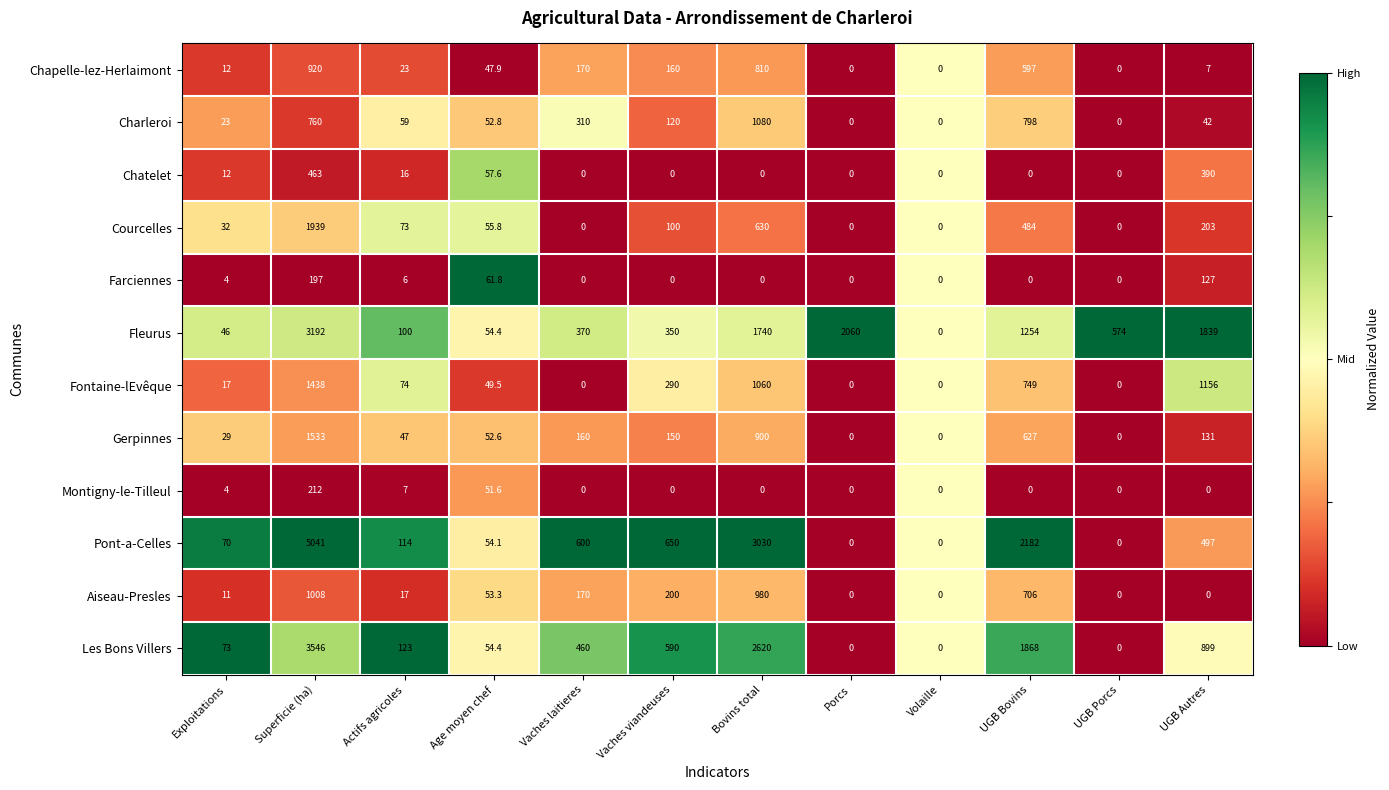

At which label is Pont-a-Celles closest to 2520?

UGB Bovins